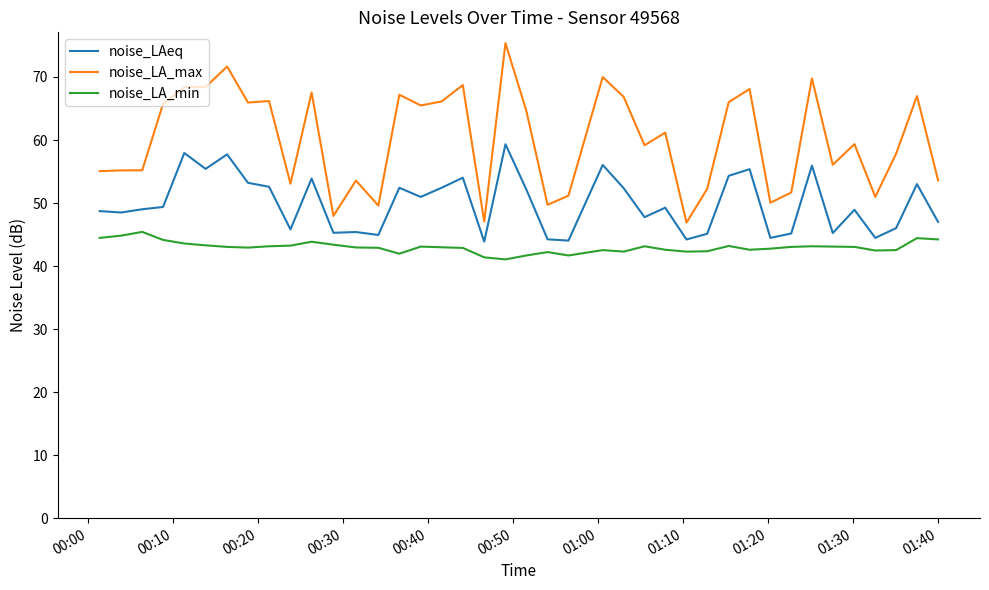

True or false: noise_LA_min and noise_LAeq cross at least once.

False